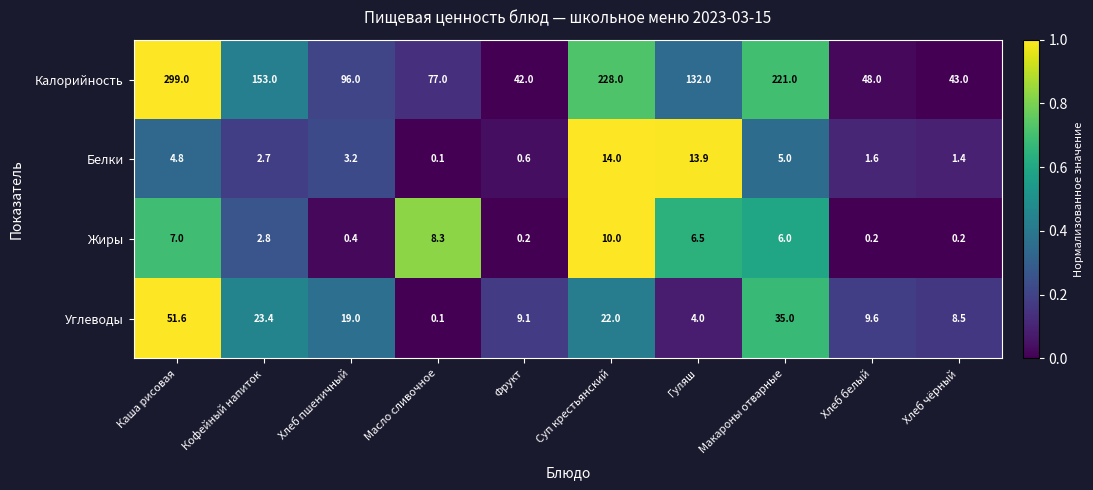

The value of Углеводы at Кофейный напиток is 23.4. True or false?

True